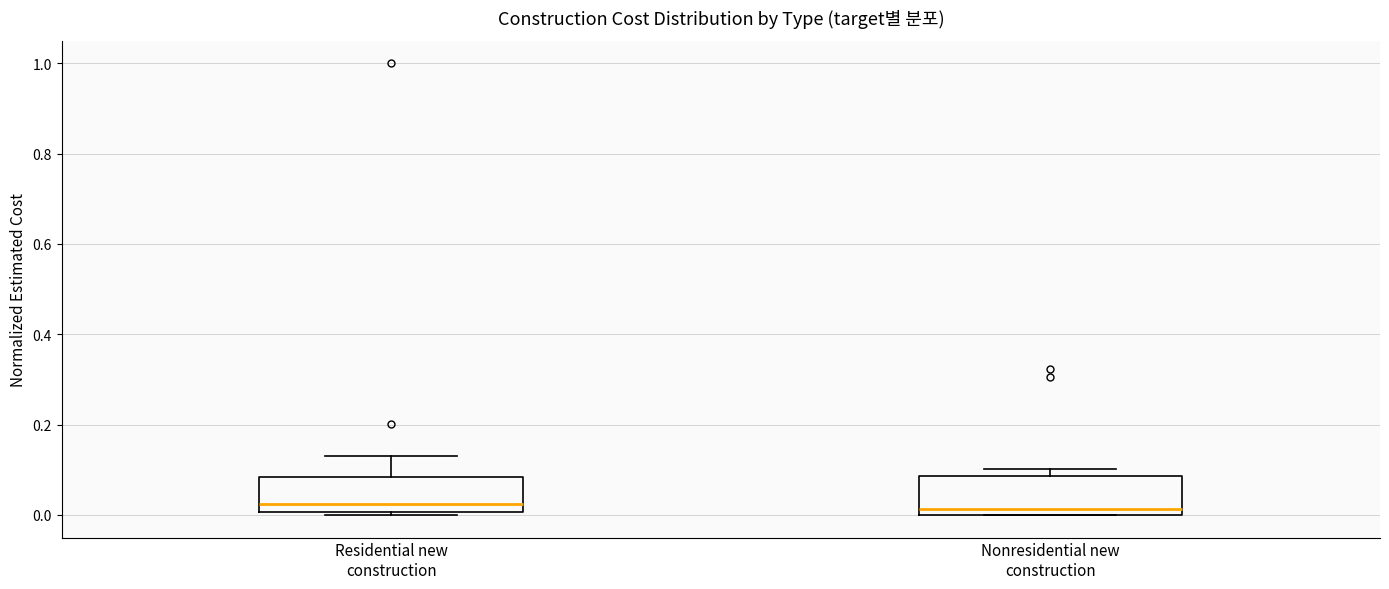

Reading left to right, read every box against the y-axis: the position of its median line, the range the box covers, and the ends of its whiskers. The values are not printed on the chart, so give them approximately, as read against the axis.

Residential new construction: median 0.02, box 0.00 to 0.08, whiskers 0.00 (just below the box's lower edge) to 0.14
Nonresidential new construction: median 0.02, box 0.00 to 0.08, whiskers 0.00 to 0.10